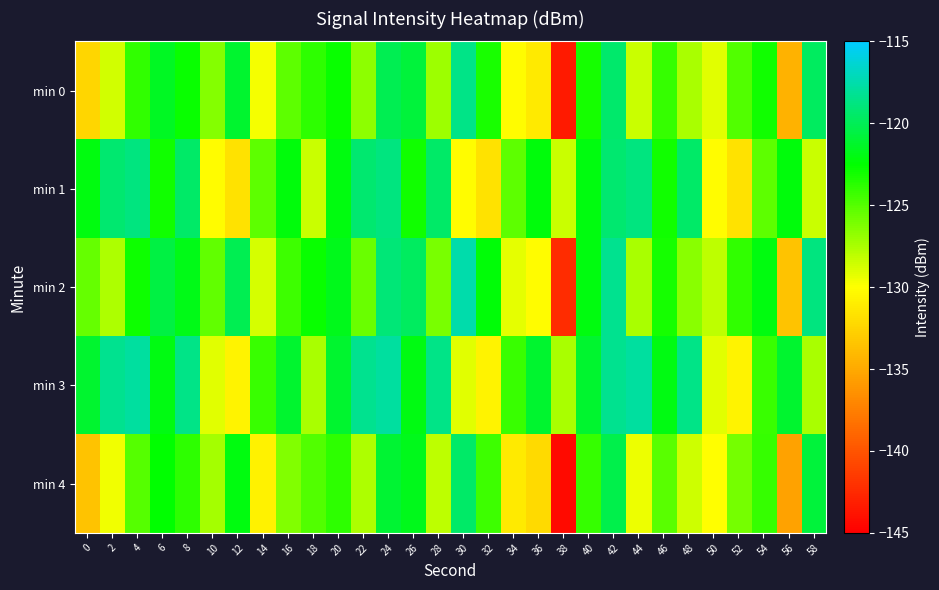

Reading left to right, list all the values displayed in this chart.

min 0: 0=-132.4	2=-128.6	4=-124.0	6=-121.5	8=-122.8	10=-126.4	12=-121.1	14=-129.8	16=-125.3	18=-123.8	20=-122.8	22=-126.6	24=-120.1	26=-120.8	28=-127.1	30=-118.6	32=-123.3	34=-130.2	36=-131.2	38=-143.4	40=-123.1	42=-119.4	44=-128.5	46=-124.1	48=-127.5	50=-129.1	52=-124.9	54=-123.0	56=-134.5	58=-119.8
min 1: 0=-122.1	2=-119.3	4=-118.8	6=-123.0	8=-119.6	10=-130.2	12=-131.7	14=-125.2	16=-122.2	18=-128.5	20=-122.1	22=-119.3	24=-118.8	26=-123.0	28=-119.6	30=-130.2	32=-131.7	34=-125.2	36=-122.2	38=-128.5	40=-122.1	42=-119.3	44=-118.8	46=-123.0	48=-119.6	50=-130.2	52=-131.7	54=-125.2	56=-122.2	58=-128.5
min 2: 0=-125.4	2=-127.6	4=-123.0	6=-120.5	8=-121.8	10=-125.4	12=-120.1	14=-128.8	16=-124.3	18=-122.8	20=-121.8	22=-125.6	24=-119.1	26=-119.8	28=-126.1	30=-117.6	32=-122.3	34=-129.2	36=-130.2	38=-142.4	40=-122.1	42=-118.4	44=-127.5	46=-123.1	48=-126.5	50=-128.1	52=-123.9	54=-122.0	56=-133.5	58=-118.8
min 3: 0=-121.1	2=-118.3	4=-117.8	6=-122.0	8=-118.6	10=-129.2	12=-130.7	14=-124.2	16=-121.2	18=-127.5	20=-121.1	22=-118.3	24=-117.8	26=-122.0	28=-118.6	30=-129.2	32=-130.7	34=-124.2	36=-121.2	38=-127.5	40=-121.1	42=-118.3	44=-117.8	46=-122.0	48=-118.6	50=-129.2	52=-130.7	54=-124.2	56=-121.2	58=-127.5
min 4: 0=-133.4	2=-129.6	4=-125.0	6=-122.5	8=-123.8	10=-127.4	12=-122.1	14=-130.8	16=-126.3	18=-124.8	20=-123.8	22=-127.6	24=-121.1	26=-121.8	28=-128.1	30=-119.6	32=-124.3	34=-131.2	36=-132.2	38=-144.4	40=-124.1	42=-120.4	44=-129.5	46=-125.1	48=-128.5	50=-130.1	52=-125.9	54=-124.0	56=-135.5	58=-120.8